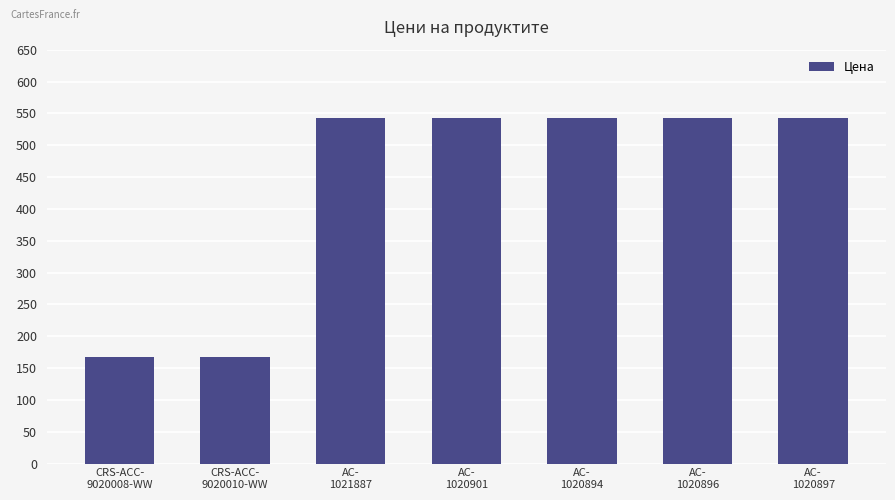

What is the smallest value displayed?

166.8